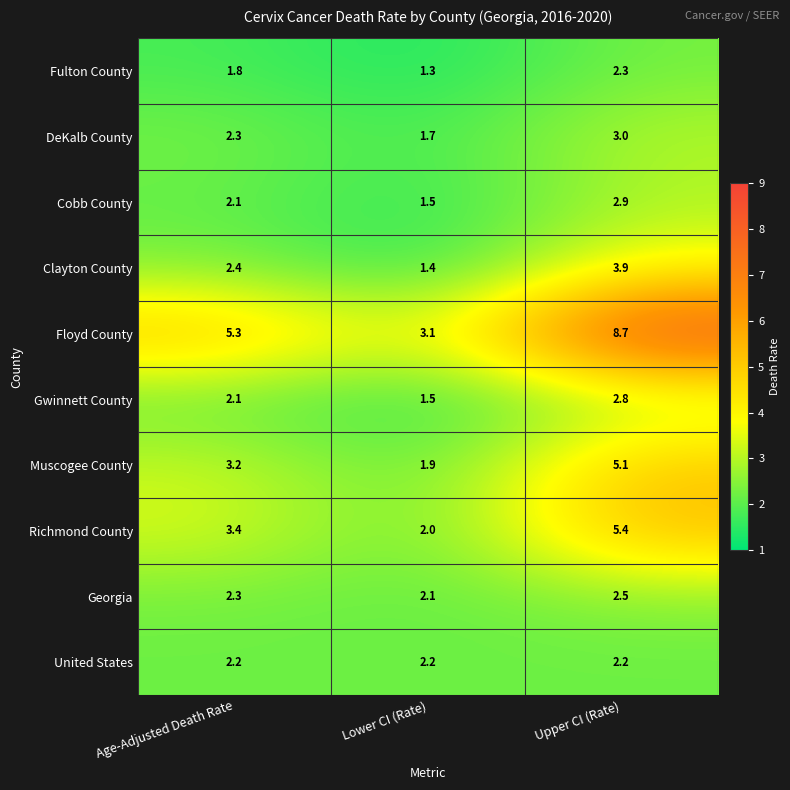

How many series are shown in this chart?

10